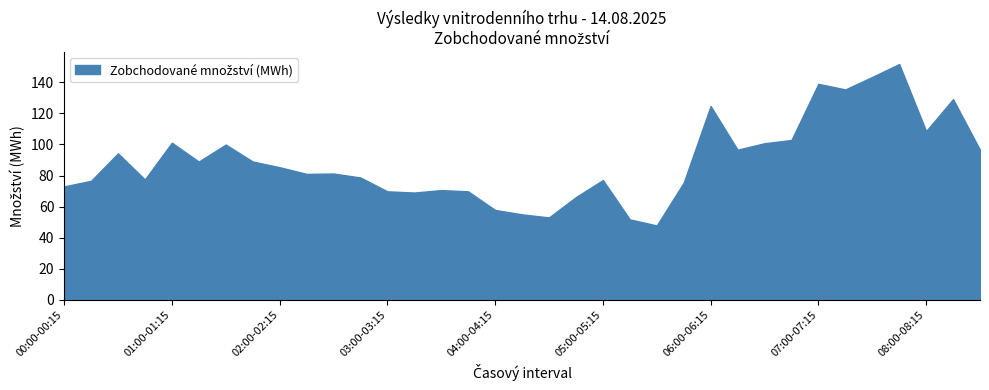

At which category does the data reach its first local peak?

00:30-00:45